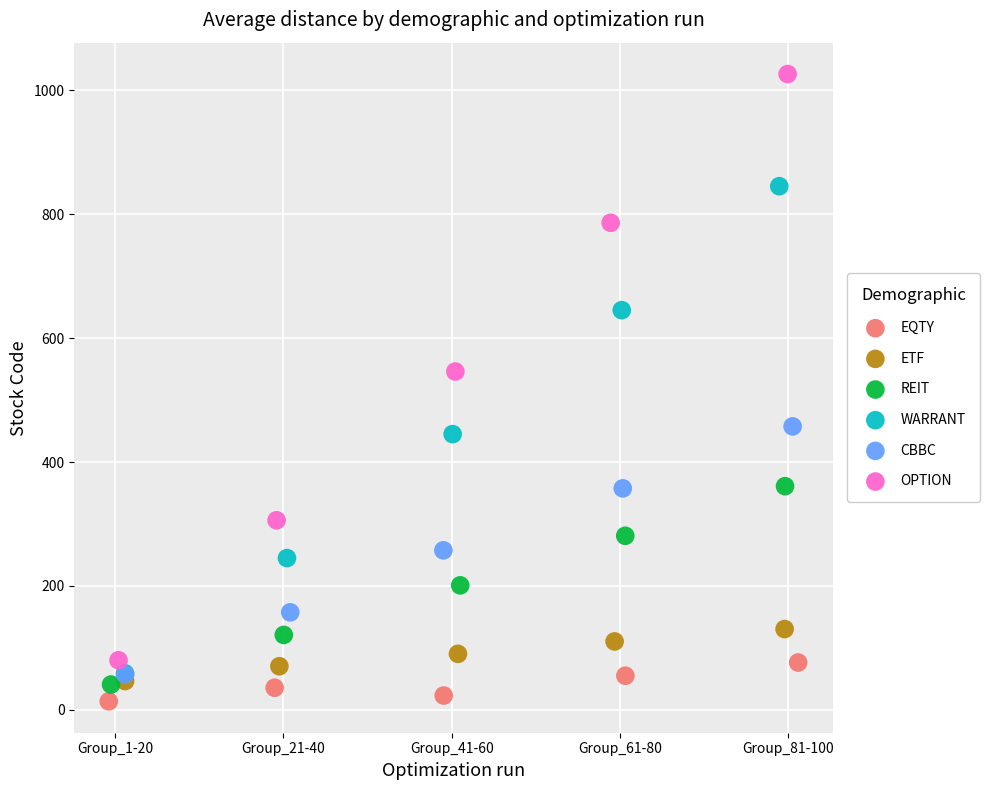

Which series has the largest Y range (max minus min)?

OPTION